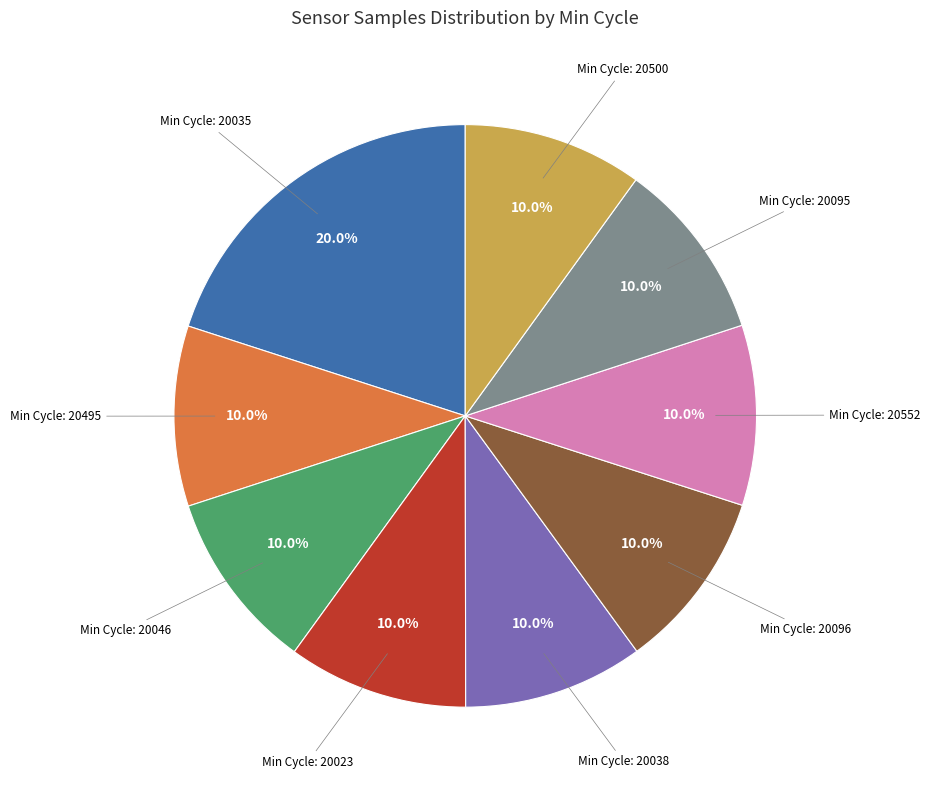

Is there a majority slice in this chart?

No